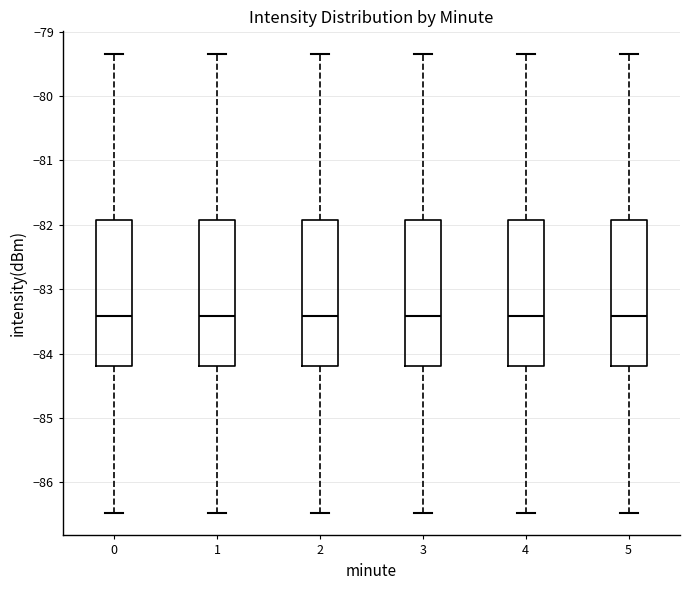

Reading left to right, transcribe this box plot: for each box, give where its median line is, the range the box spans, and where its two whiskers end, as read against the y-axis. The values are not printed on the chart, so give them approximately, as read against the axis.

0: median -83.4, box -84.2 to -81.9, whiskers -86.5 to -79.3
1: median -83.4, box -84.2 to -81.9, whiskers -86.5 to -79.3
2: median -83.4, box -84.2 to -81.9, whiskers -86.5 to -79.3
3: median -83.4, box -84.2 to -81.9, whiskers -86.5 to -79.3
4: median -83.4, box -84.2 to -81.9, whiskers -86.5 to -79.3
5: median -83.4, box -84.2 to -81.9, whiskers -86.5 to -79.3